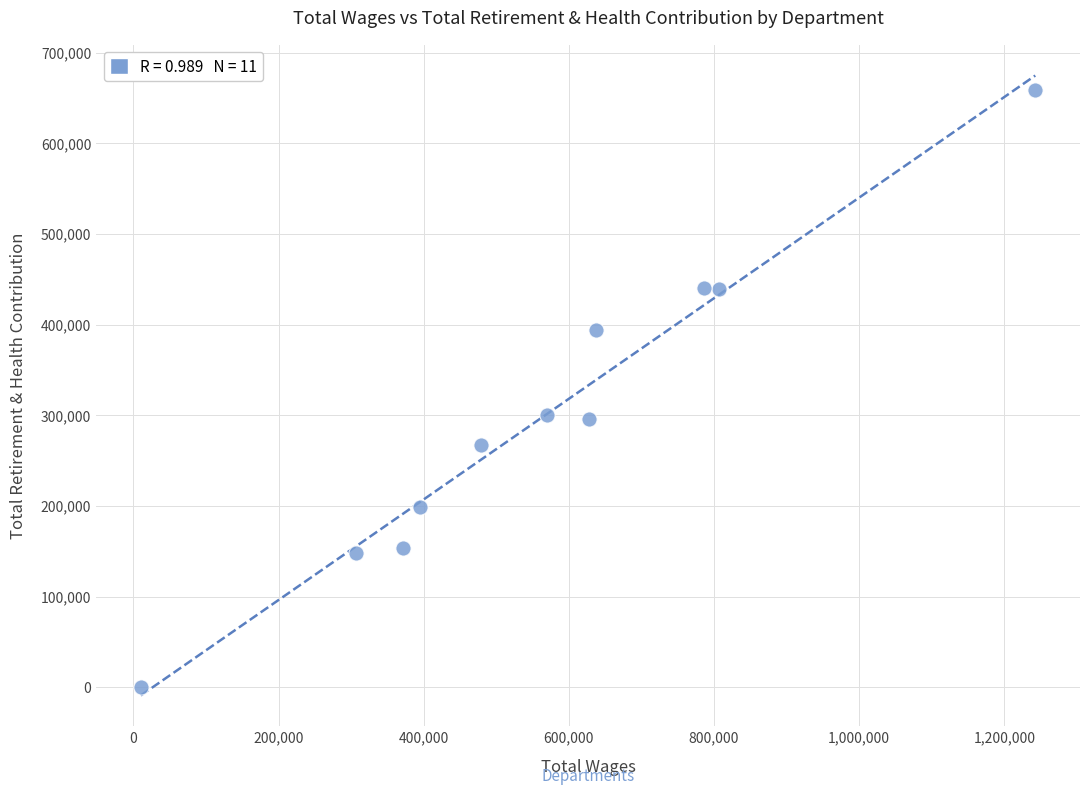

What is the average X value?

566665